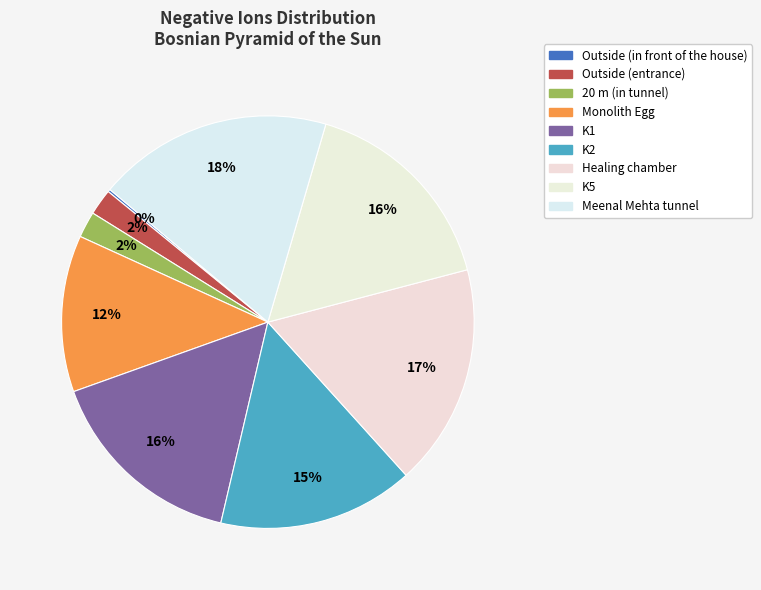

True or false: Monolith Egg accounts for 12% of the total.

True